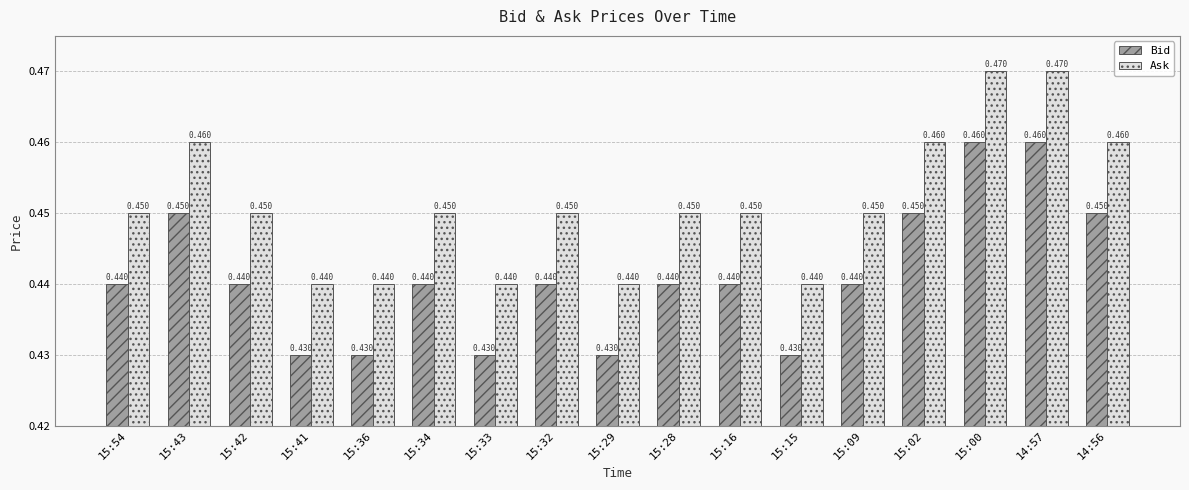

How many groups of bars are there?

17